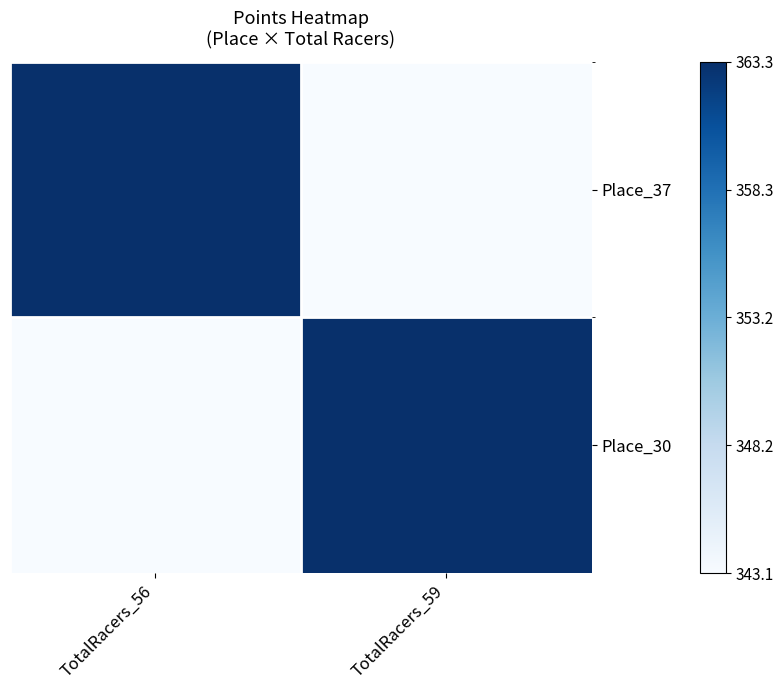

Reading right to left, list all the values displayed in this chart.

Place_37: TotalRacers_59=343.1	TotalRacers_56=363.3
Place_30: TotalRacers_59=363.3	TotalRacers_56=343.1